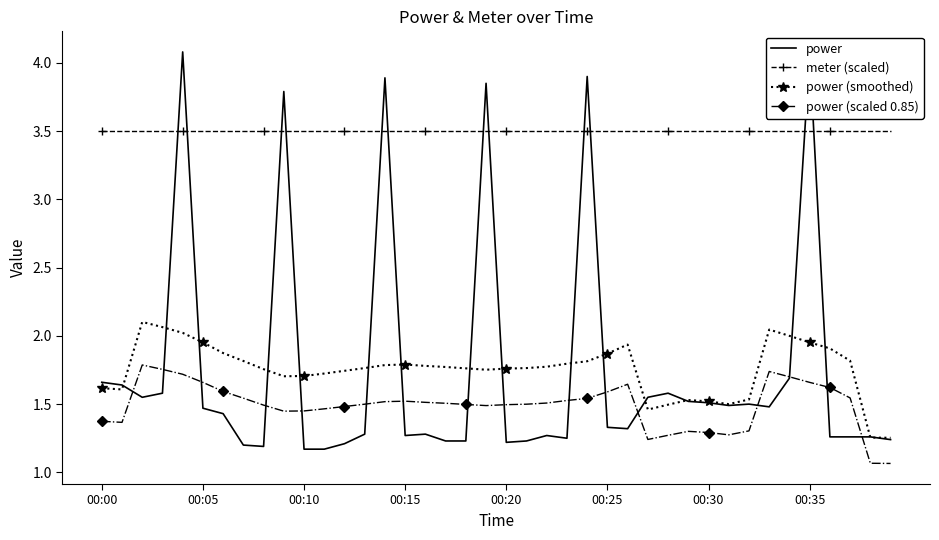

True or false: power (smoothed) and meter (scaled) intersect in this chart.

False